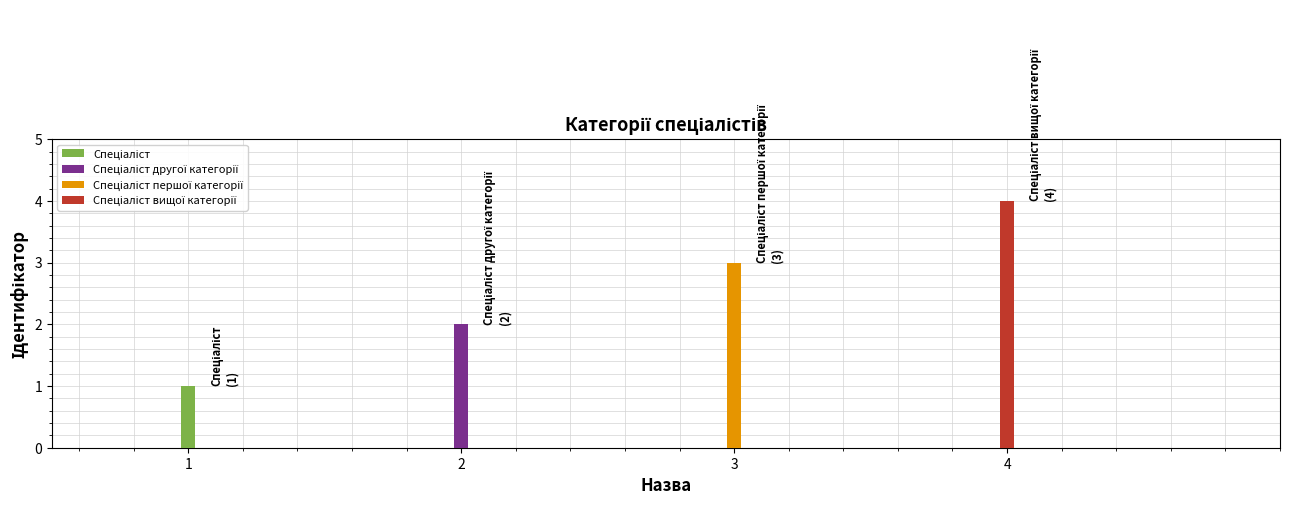

Which category has the lowest value across all series?

Спеціаліст